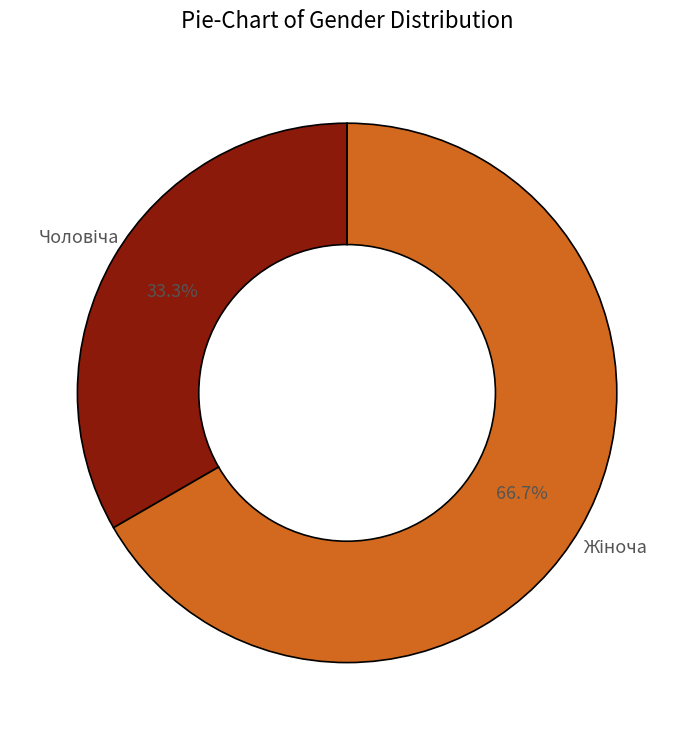

Is there a majority slice in this chart?

Yes